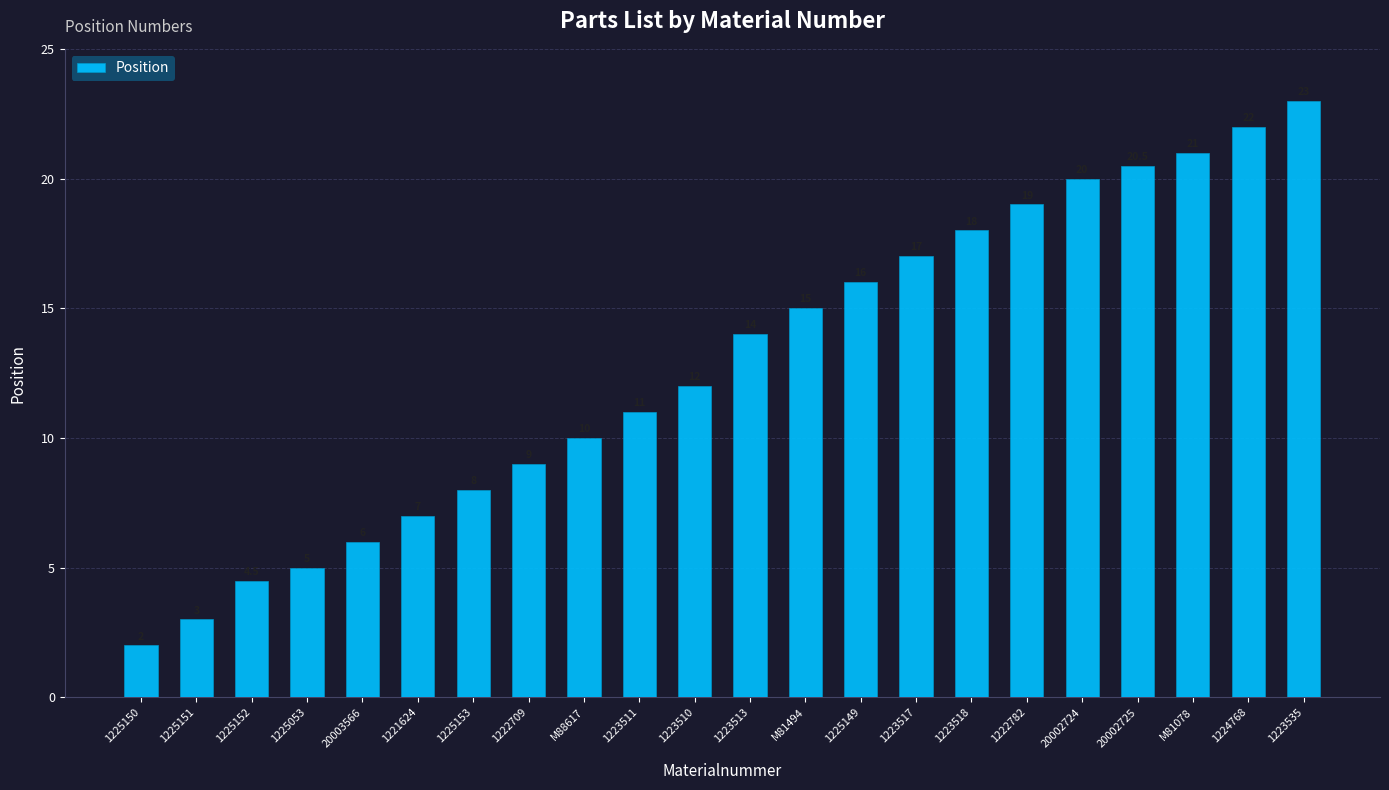

Rank the categories by value from highest to lowest.

1223535, 1224768, M81078, 20002725, 20002724, 1222782, 1223518, 1223517, 1225149, M81494, 1223513, 1223510, 1223511, M88617, 1222709, 1225153, 1221624, 20003566, 1225053, 1225152, 1225151, 1225150